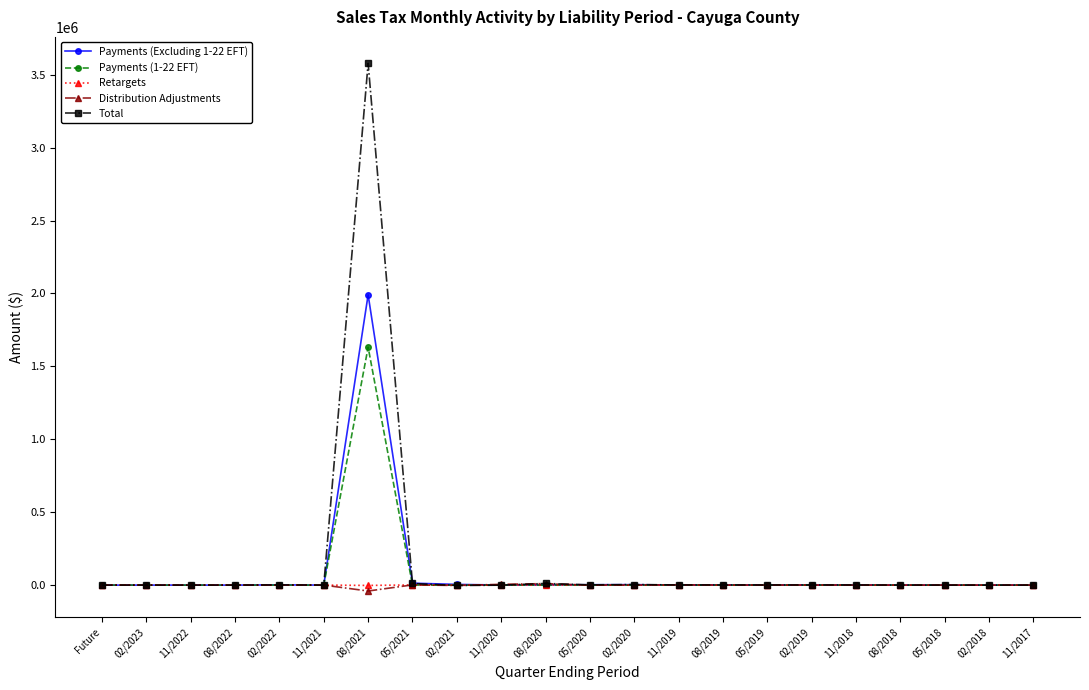

What position from the right is 05/2021?

15